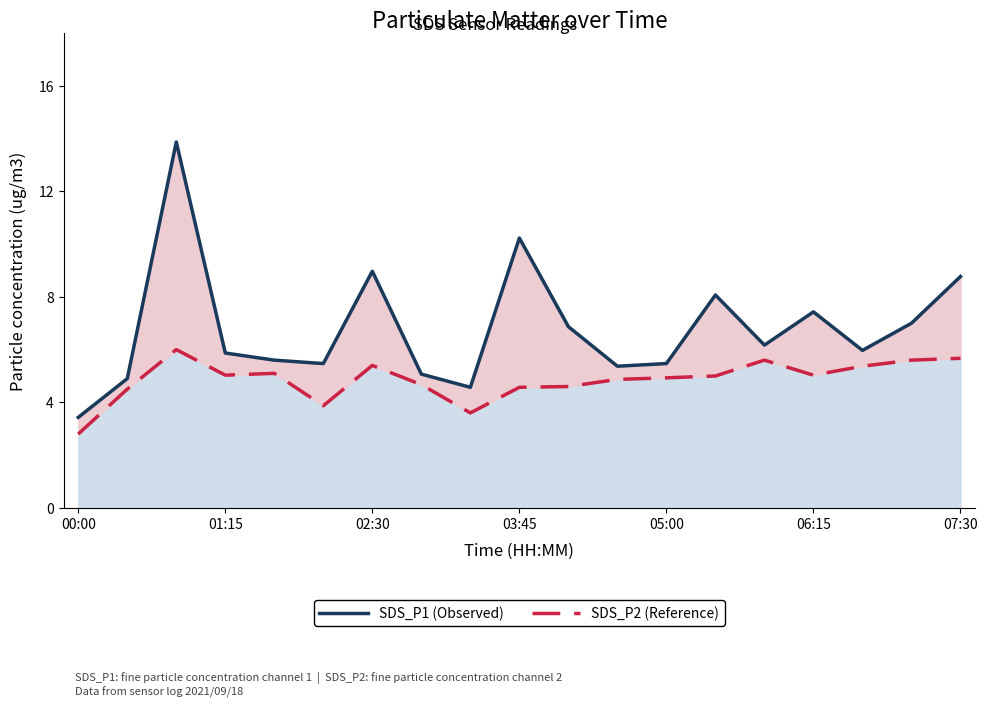

What is the difference between the maximum and second lowest values in the SDS_P1 (Observed) series?

9.3